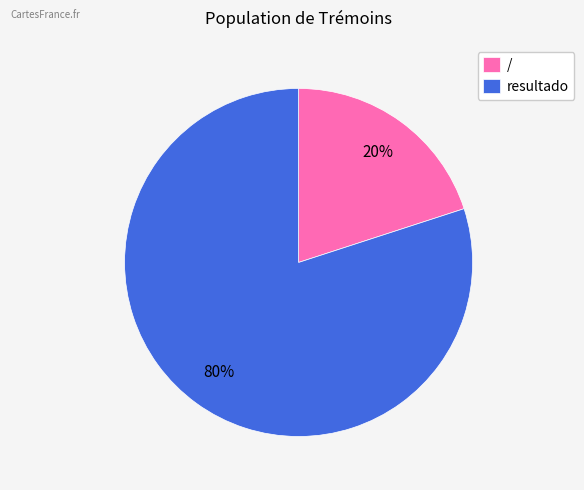

Count the number of slices in the pie.

2